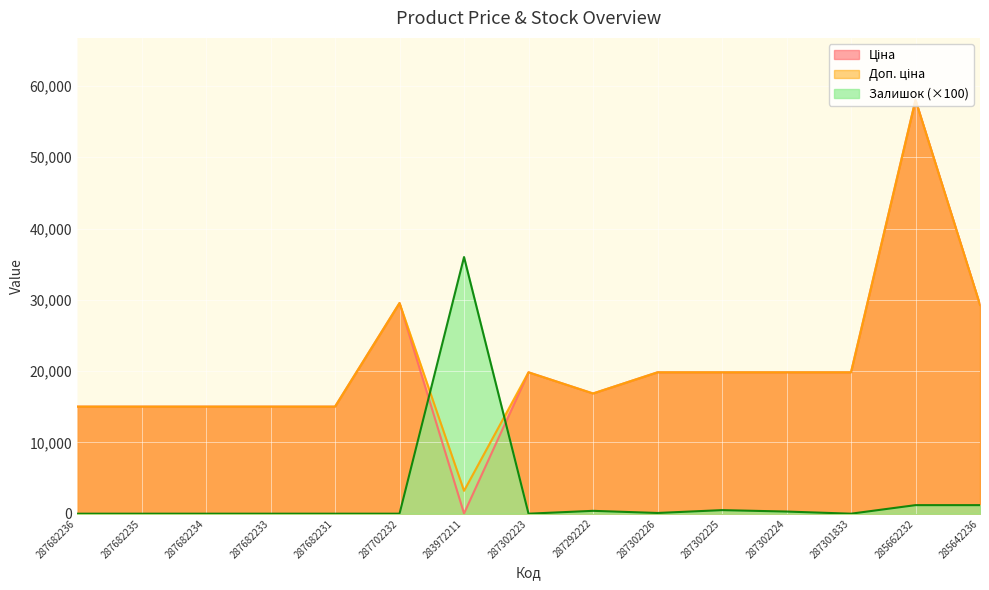

Which has a higher value, 287302224 or 287302225?

287302224